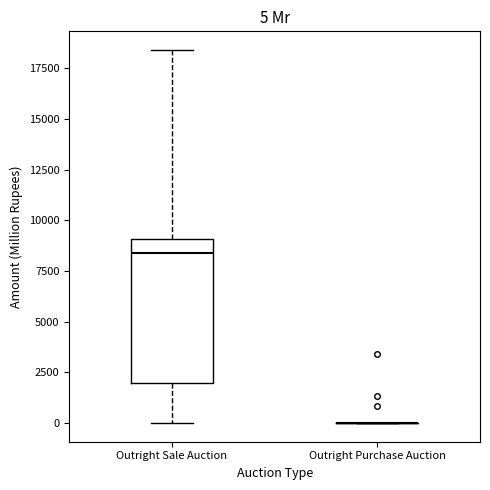

Which box is the tallest, from its lower edge to its upper edge?

Outright Sale Auction